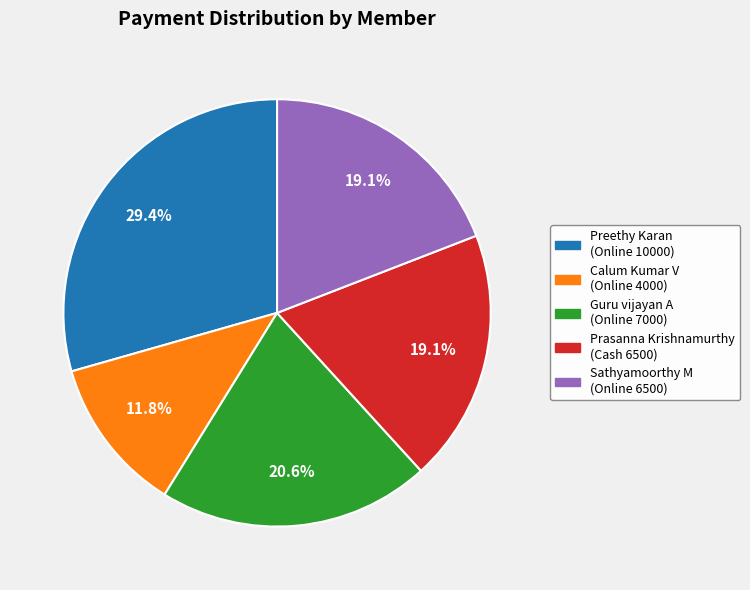

Approximately how many times larger is the value at Prasanna Krishnamurthy compared to Sathyamoorthy M?

1.0